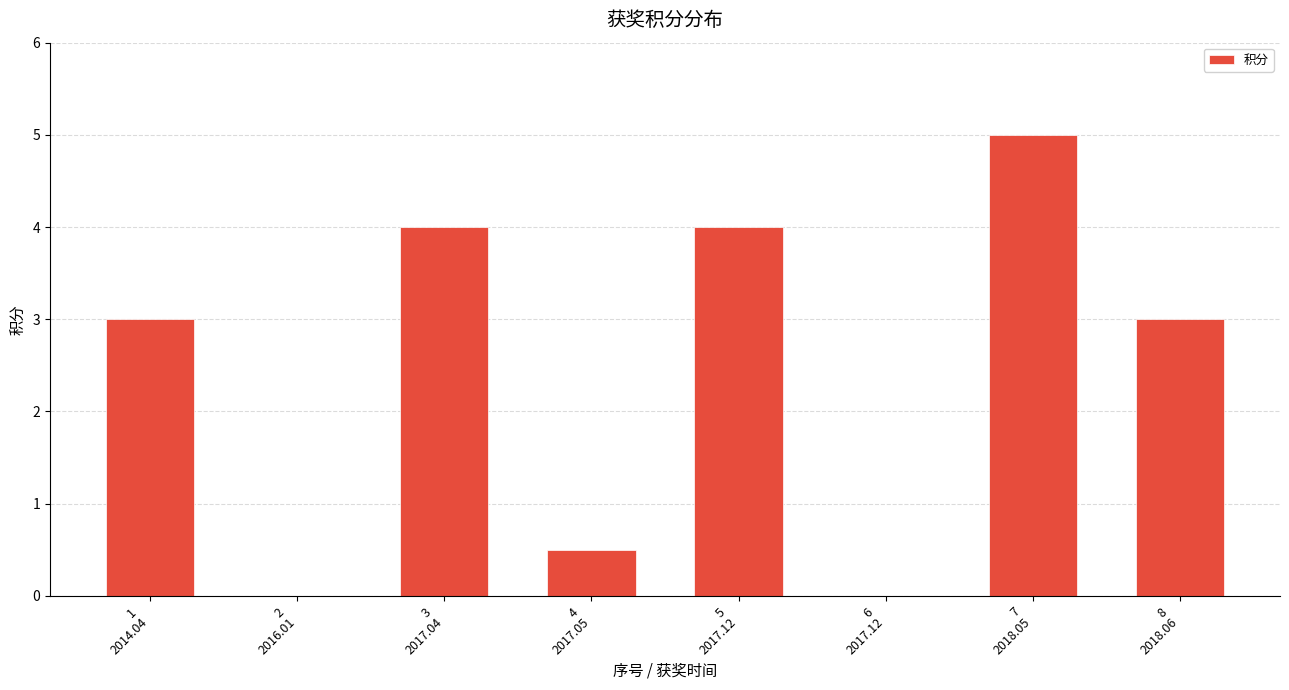

What is the sum of all values?

19.5